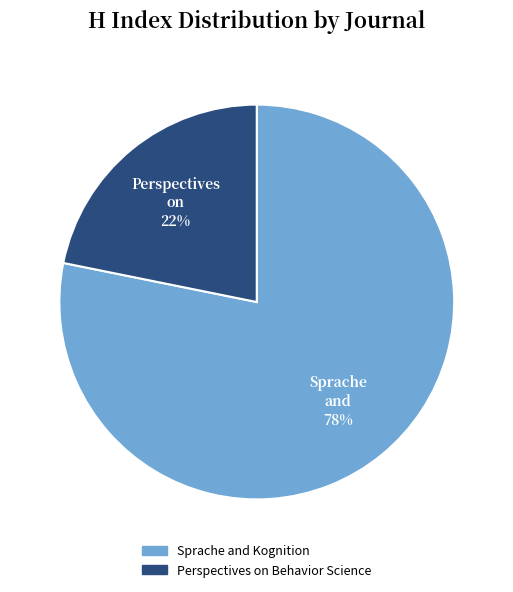

Which has a higher value, Sprache and Kognition or Perspectives on Behavior Science?

Sprache and Kognition